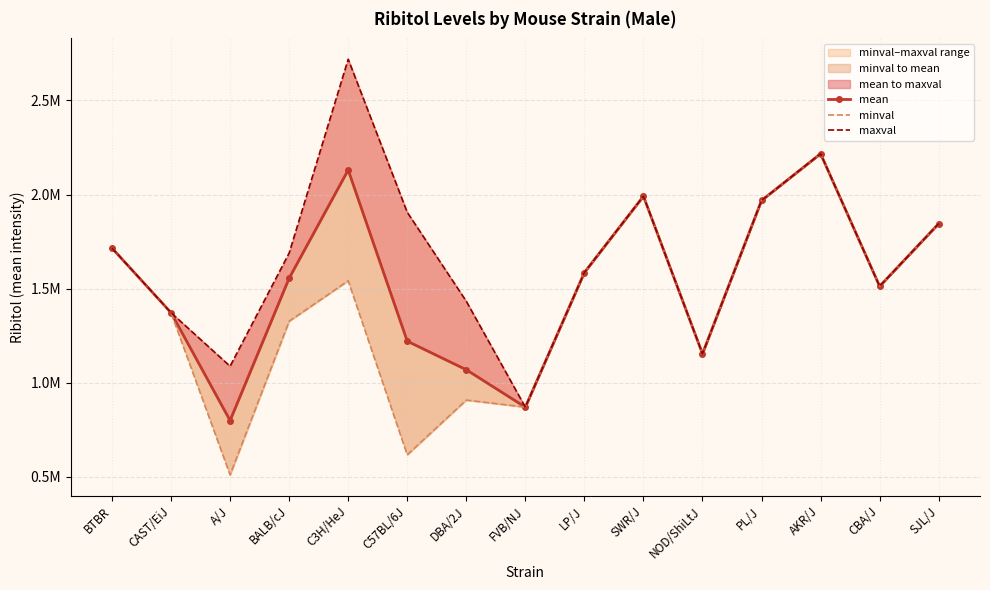

List the series in order of their overall mean, lowest first.

minval, mean, maxval